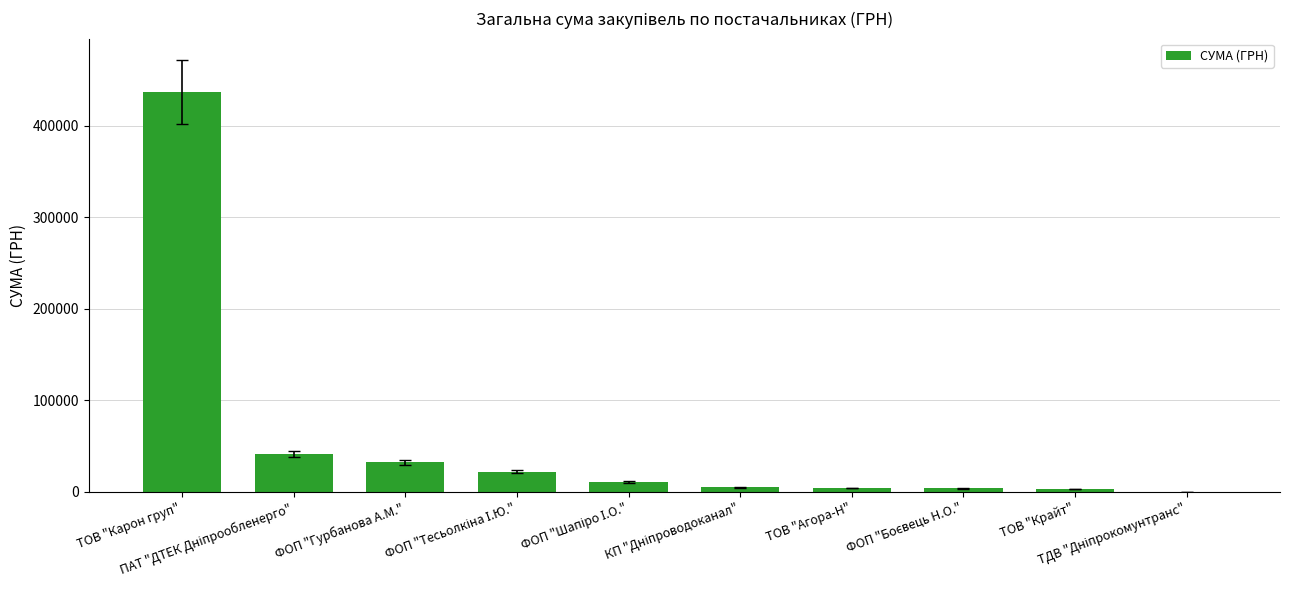

Which category has the highest value across all series?

ТОВ "Карон груп"